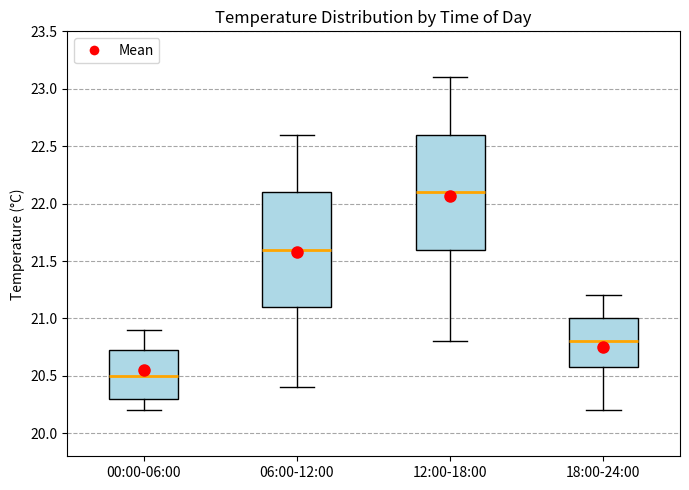

Where does the median line of the box for 18:00-24:00 sit on the y-axis? The values are not printed on the chart, so give them approximately, as read against the axis.

20.80